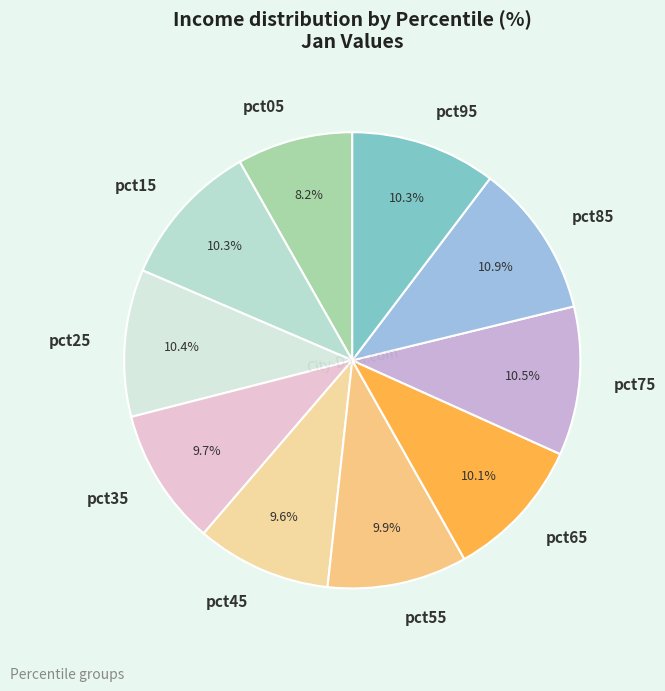

Which slice is the smallest?

pct05